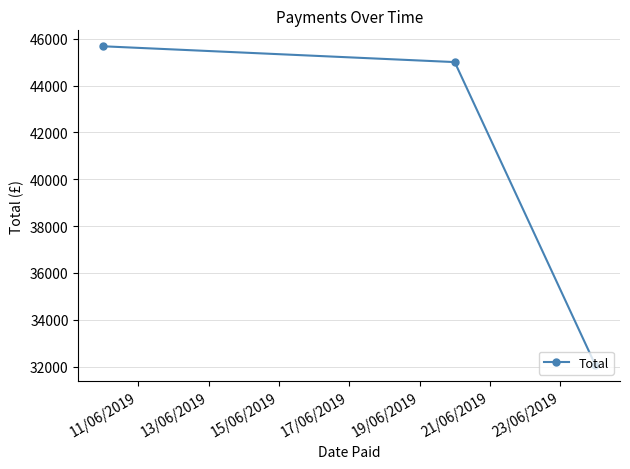

What is the difference between the maximum and minimum values?

13616.8